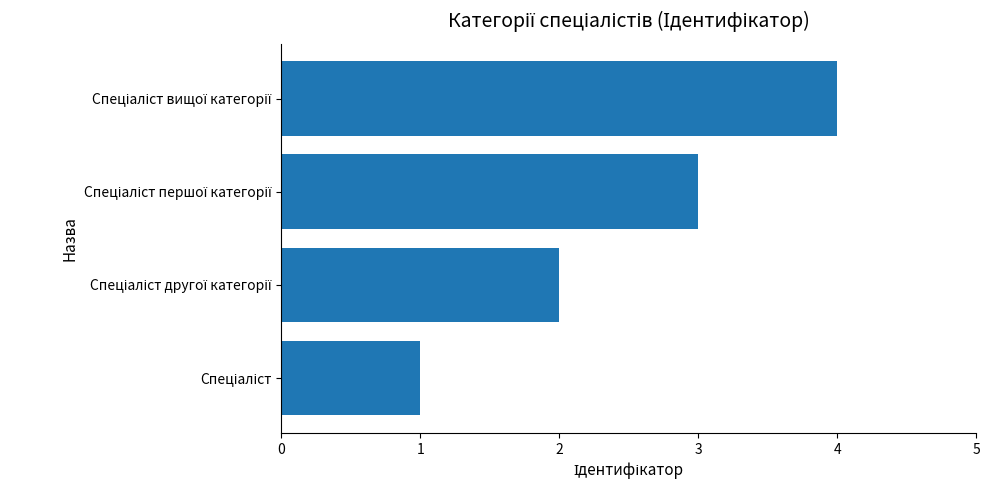

What is the greatest value displayed?

4